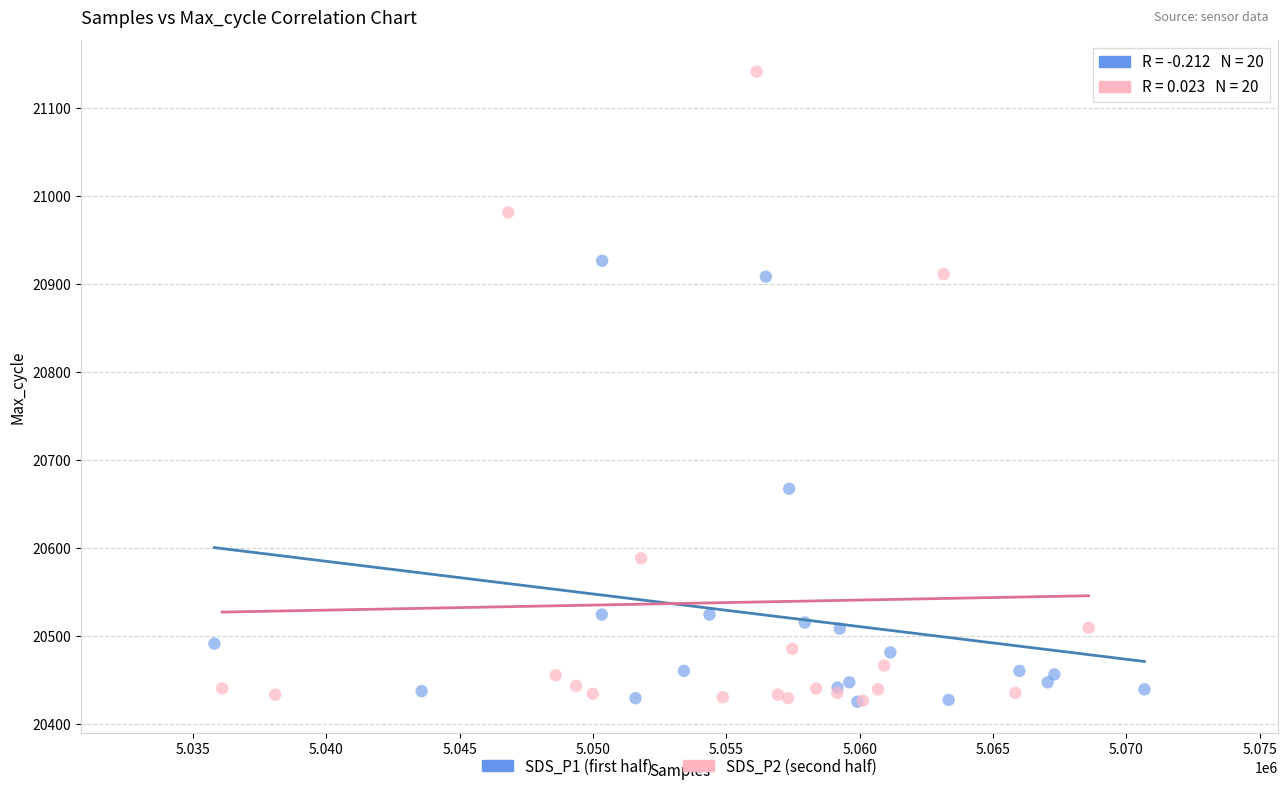

Which series contains the highest Y value?

SDS_P2 (second half)